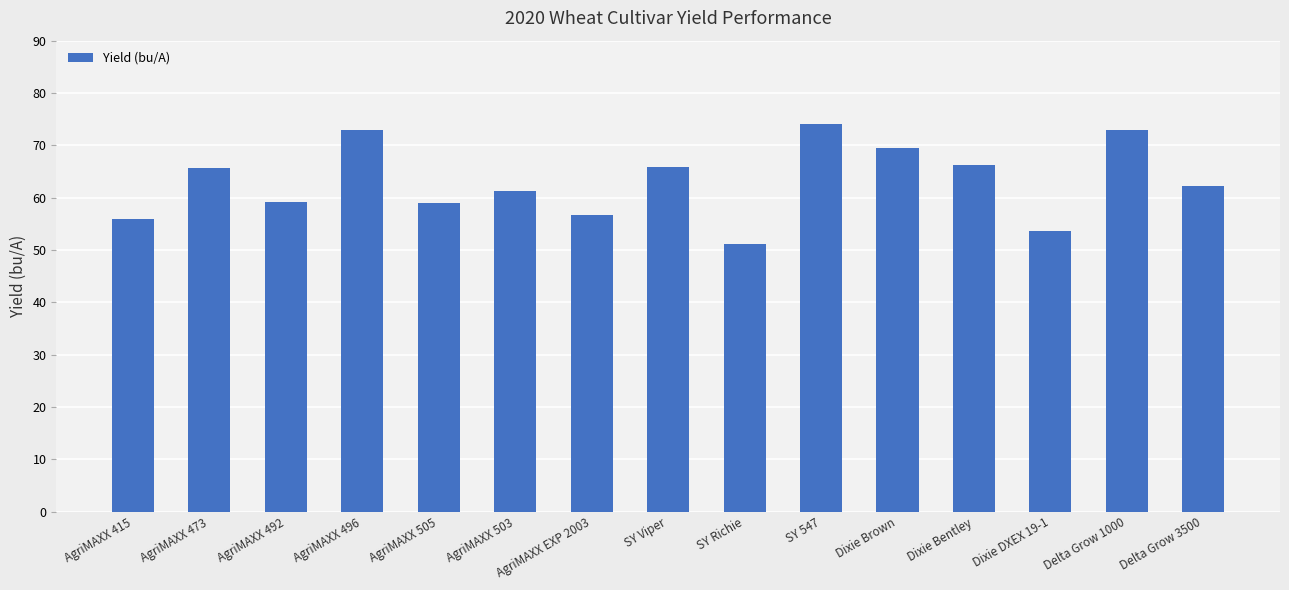

True or false: the data shows 98.9 at Dixie Brown.

False